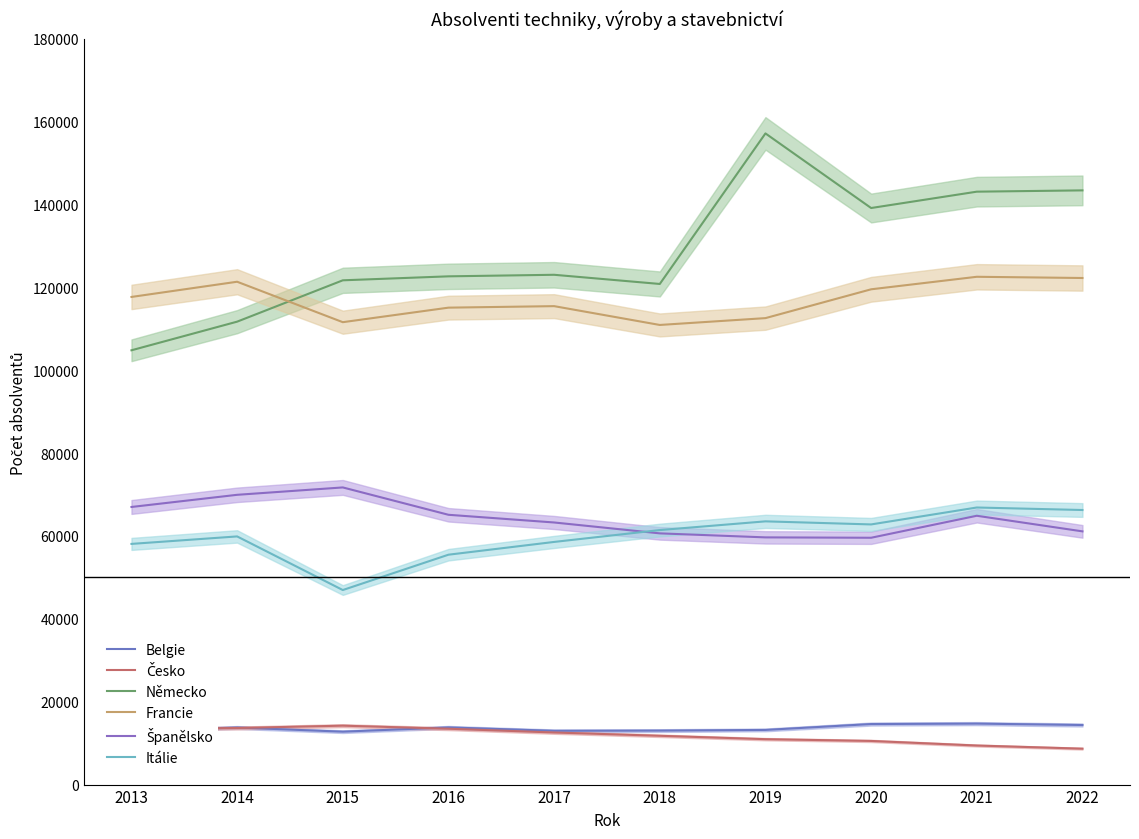

True or false: Španělsko has more than 1 points higher than both neighbors.

True